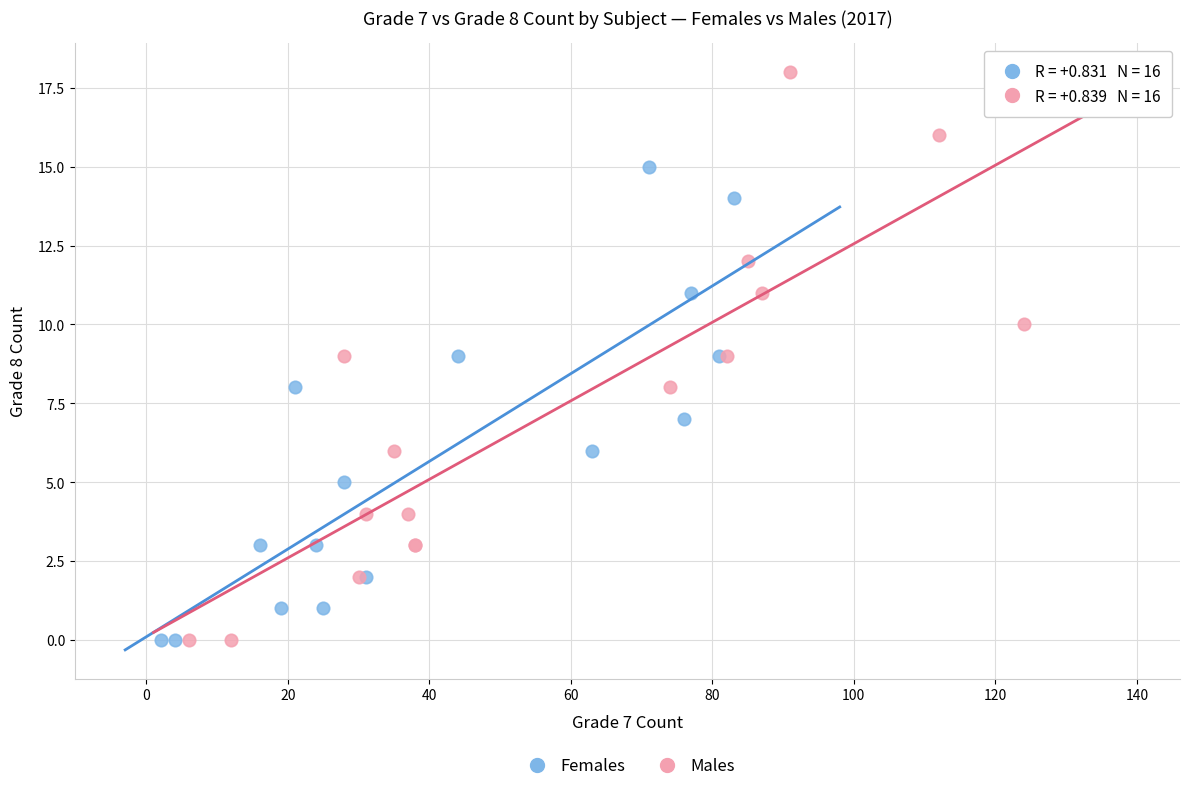

Which series reaches the maximum Y coordinate?

Males